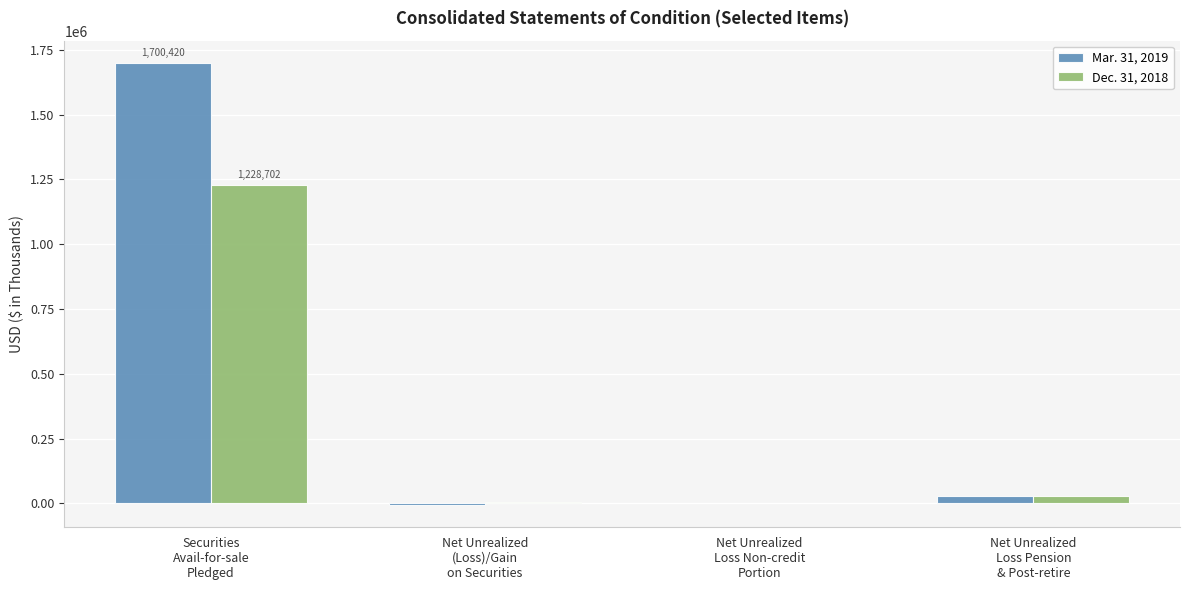

What is the greatest value displayed?

1700420